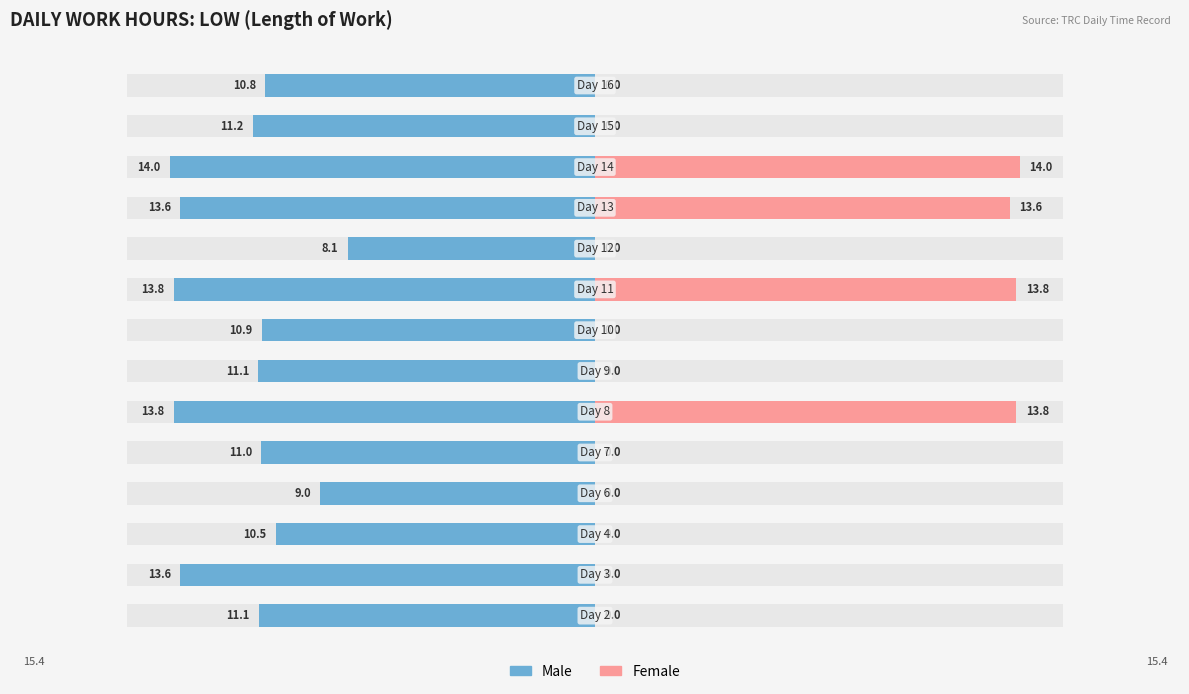

What is the spread (max minus min) of values at 0?

11.1